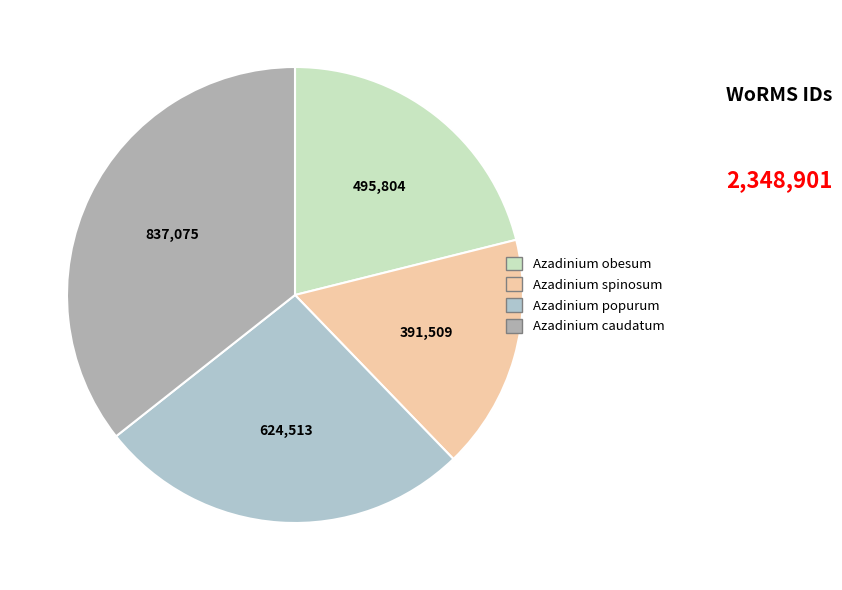

Count the number of slices in the pie.

4